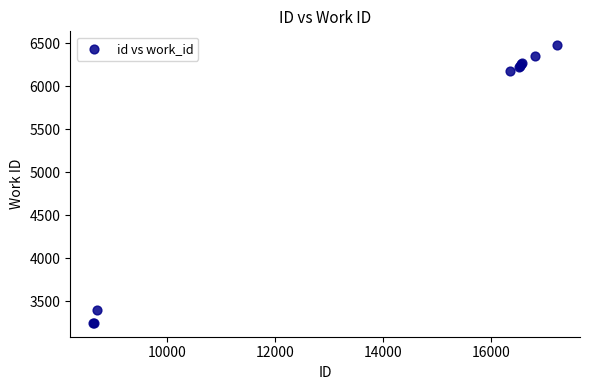

What Y value in the scatter plot is closest to 4862?

6174